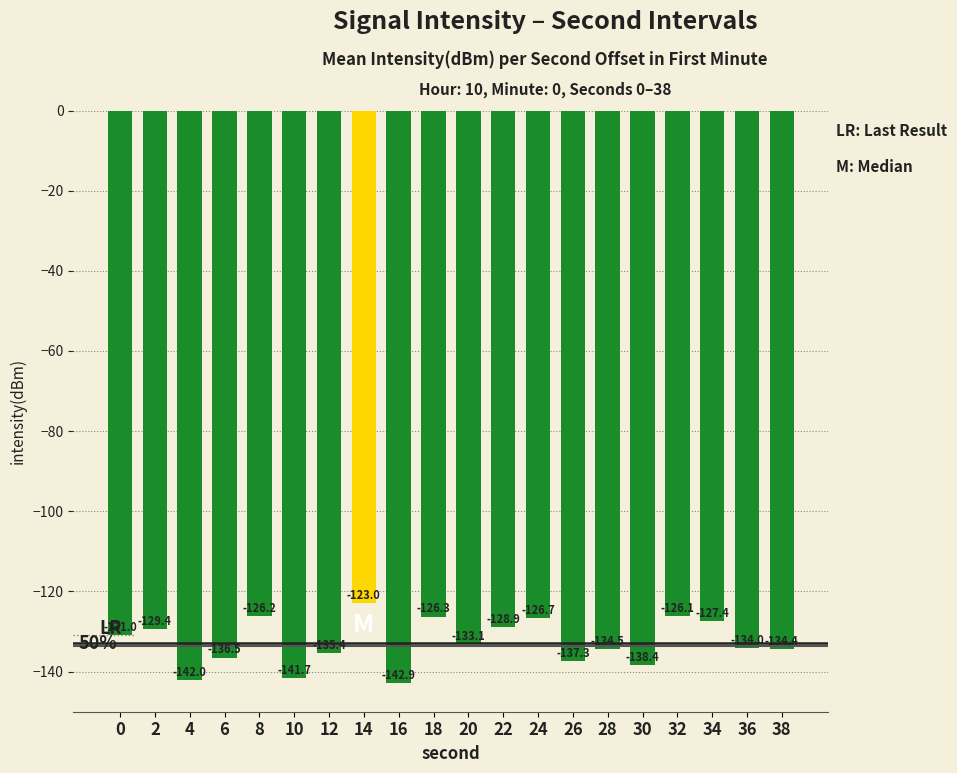

List the labels in order of value, largest first.

14, 32, 8, 18, 24, 34, 22, 2, 0, 20, 36, 38, 28, 12, 6, 26, 30, 10, 4, 16